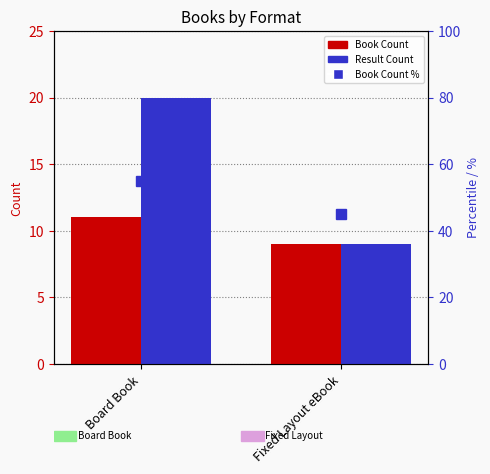

At which label is Book Count % closest to 50?

Fixed Layout eBook